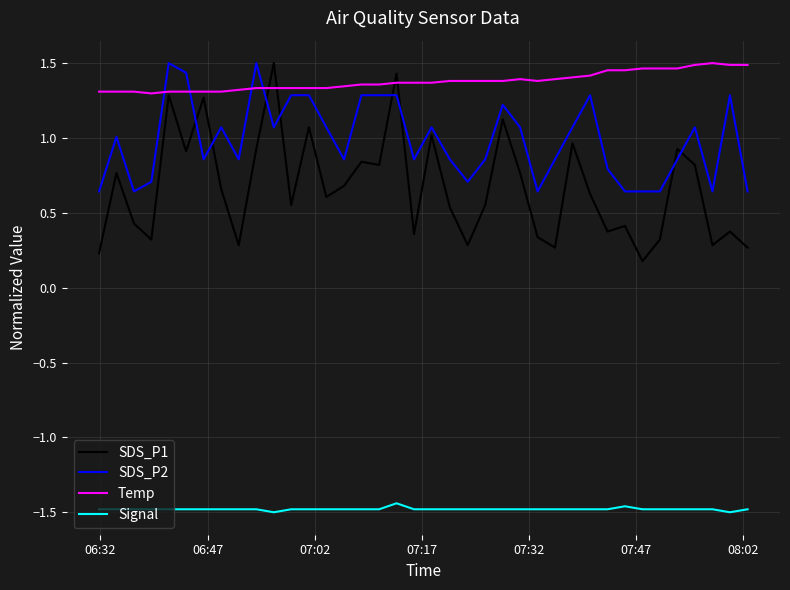

True or false: Signal and SDS_P2 cross at least once.

False